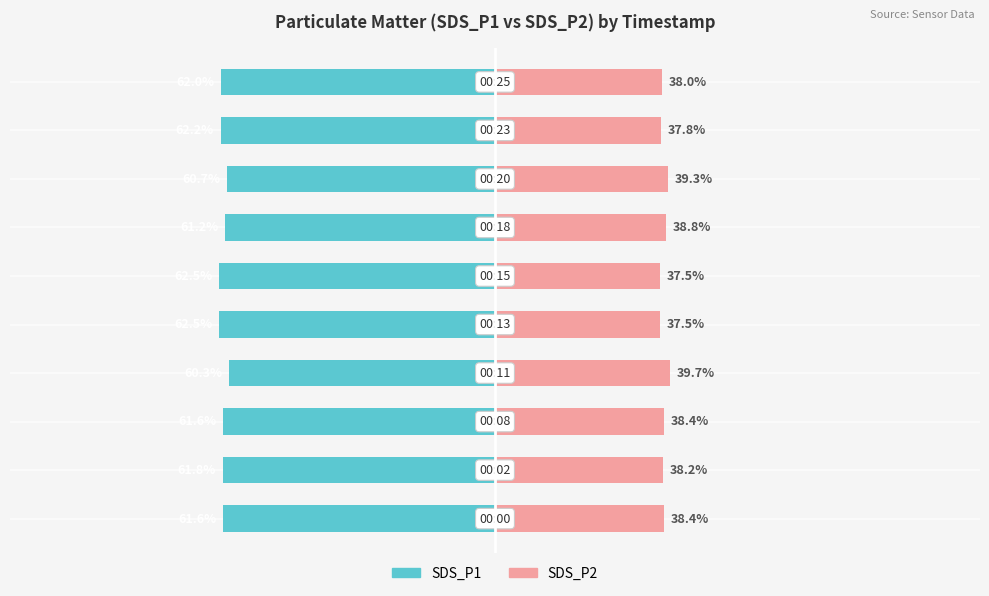

What is the difference between the maximum and minimum values in the SDS_P1 series?

2.2